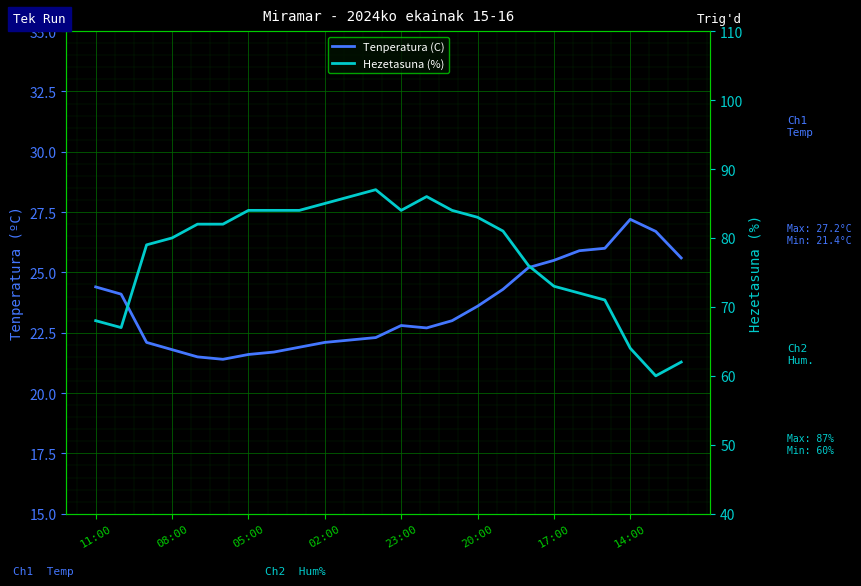

Between 20:00 and 18, which is larger?

18